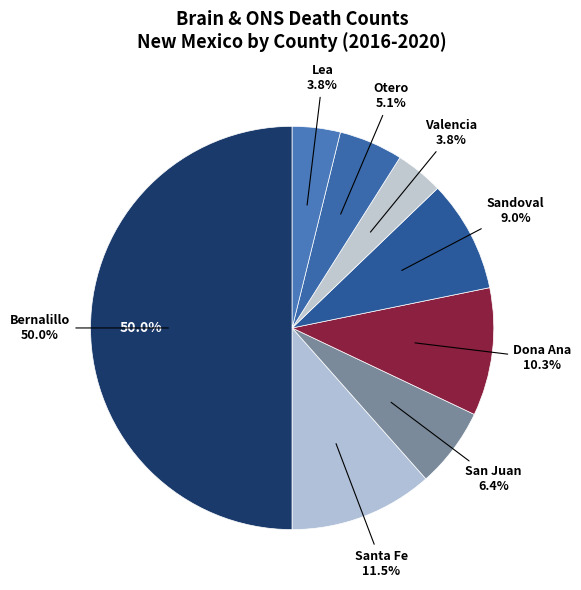

To the nearest percent, what is the average slice percentage?

12%